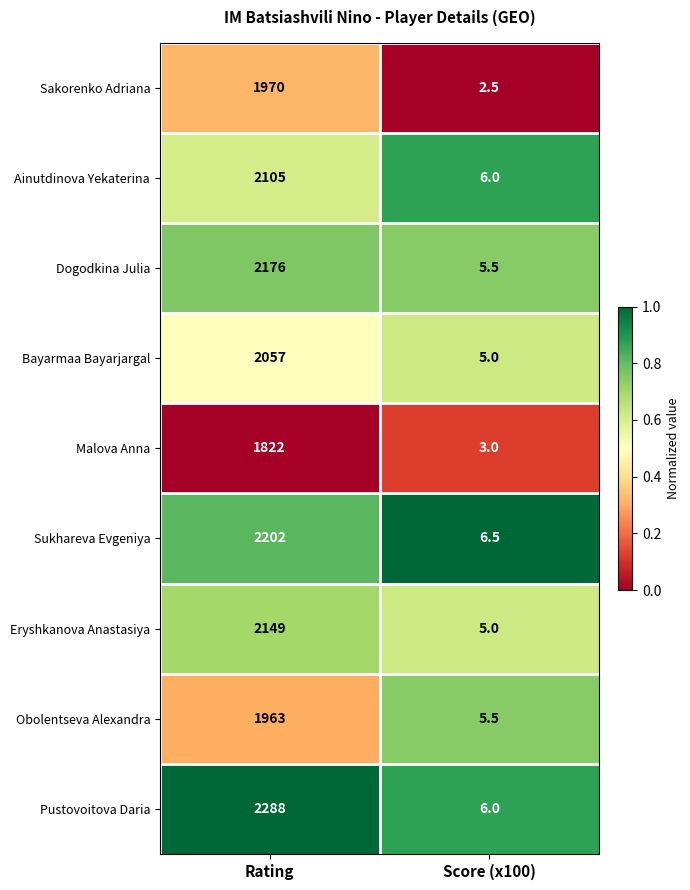

At which category is the sum across all series the highest?

Rating